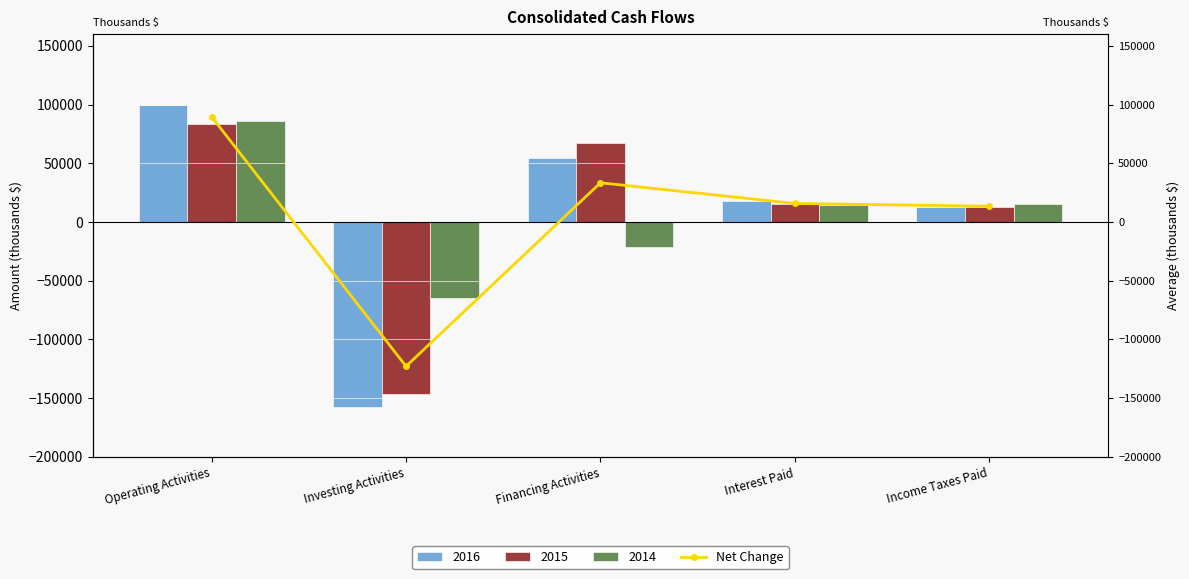

What is the average value?

5862.5